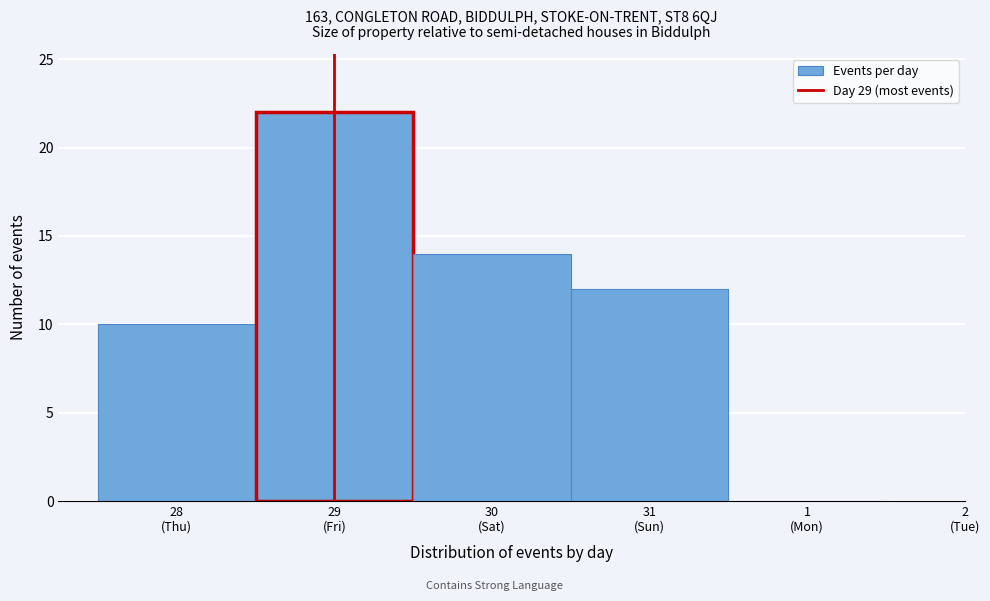

What is the maximum value shown in the chart?

22